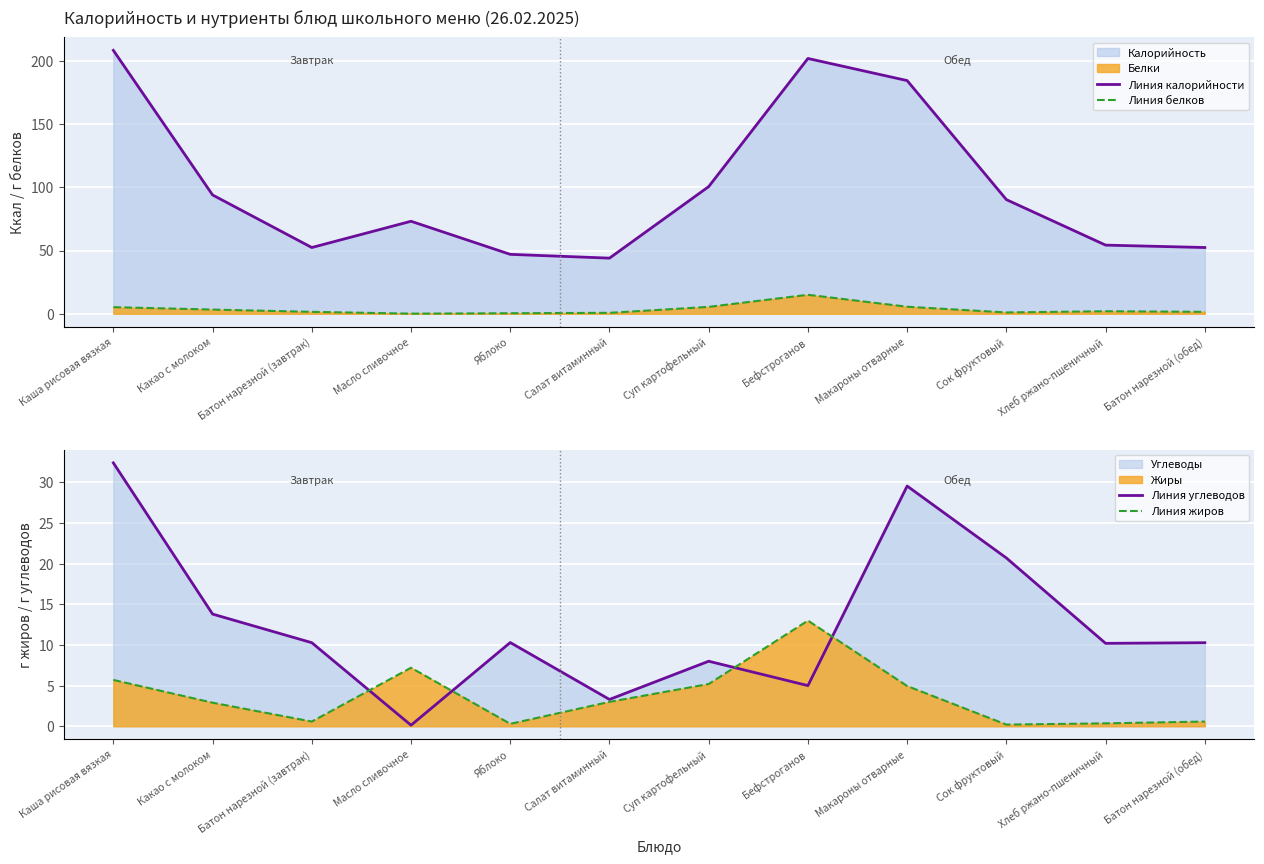

What is the minimum value for Линия калорийности?

44.0